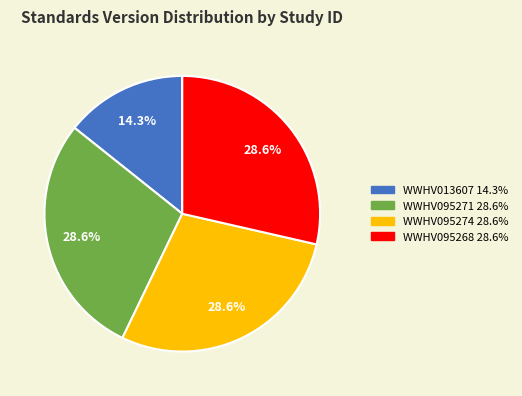

Does WWHV095268 account for over 50% of the chart?

No